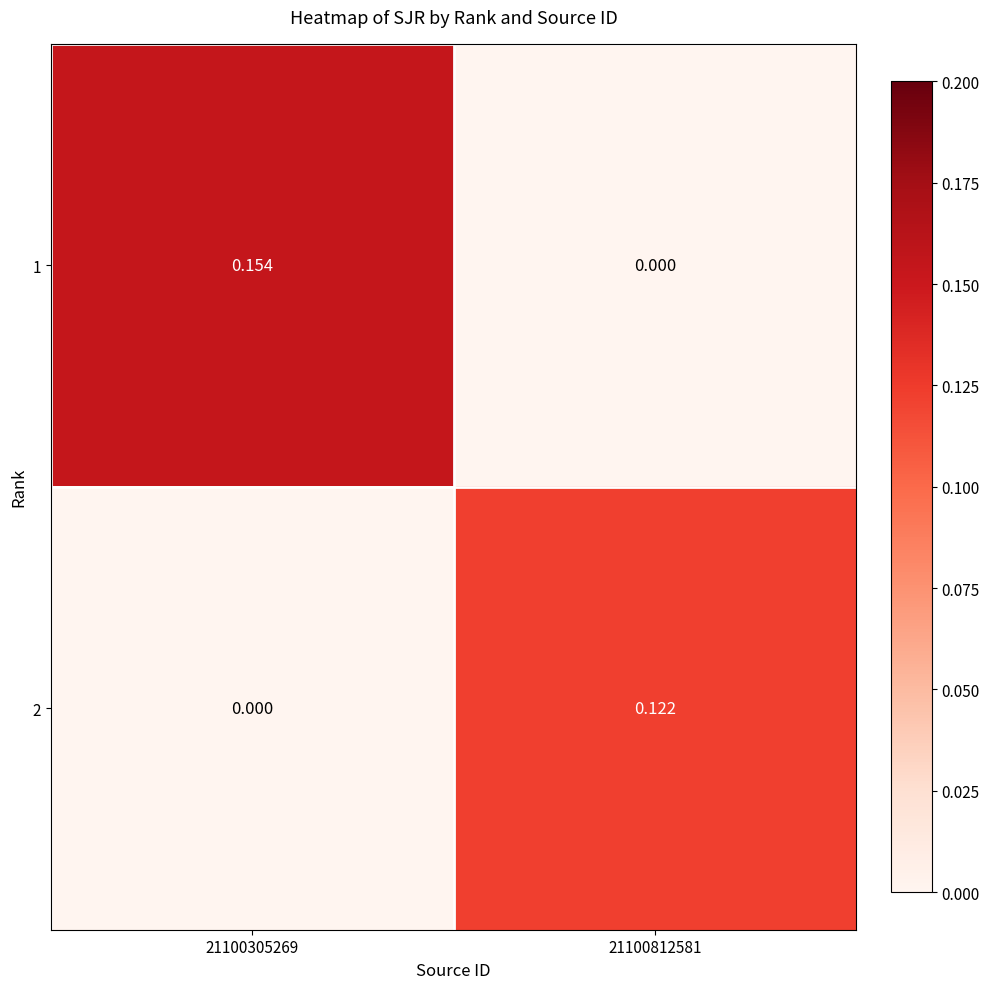

Is the value of 2 at 21100812581 greater than the value of 1 at 21100812581?

Yes